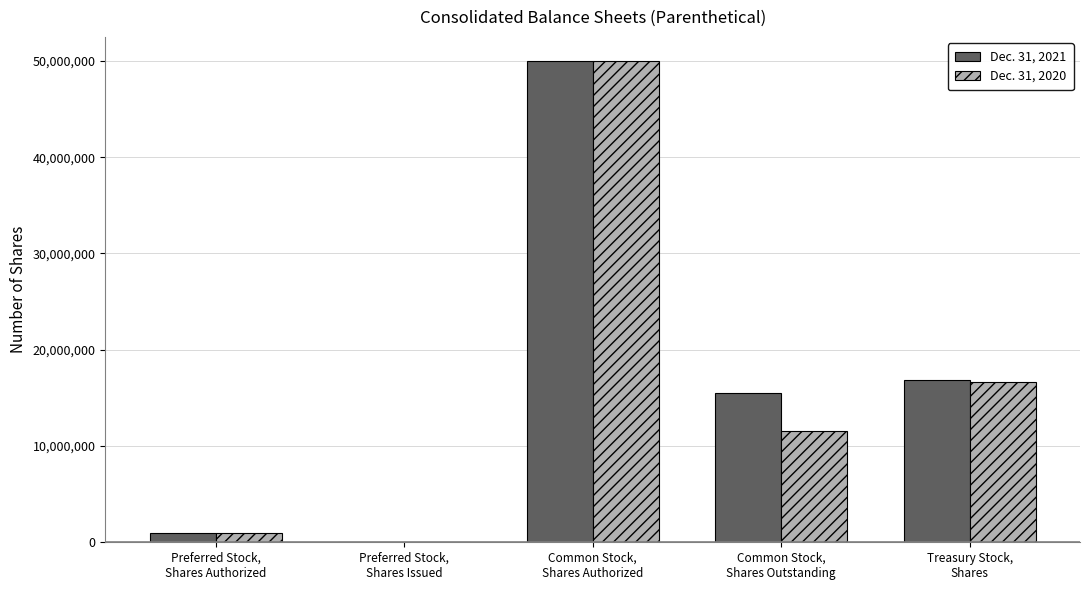

Which label corresponds to the largest value in the chart?

Common Stock,
Shares Authorized